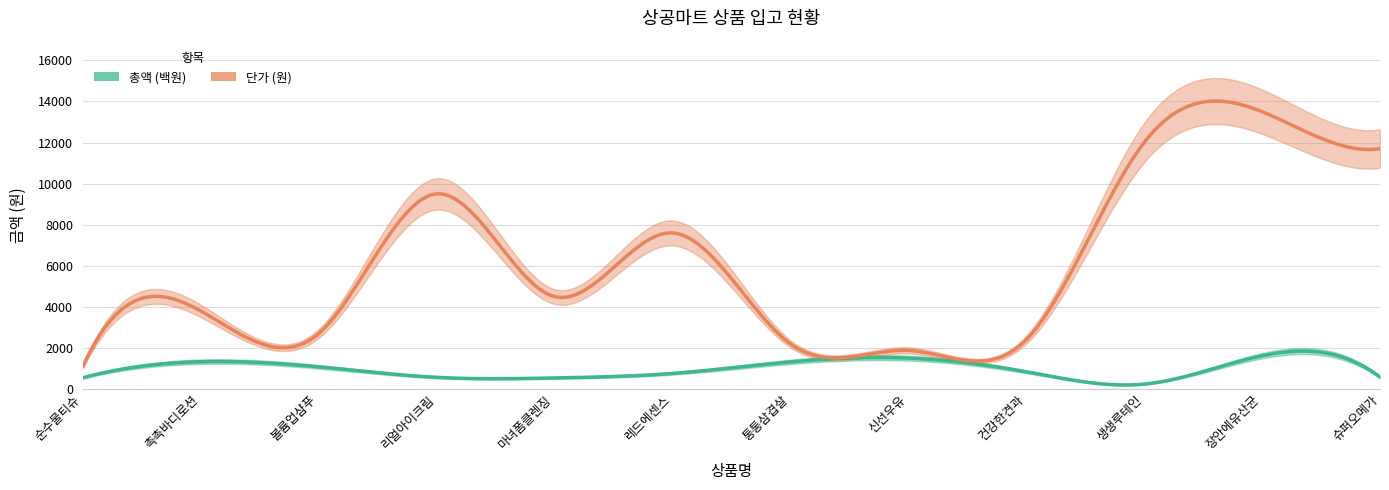

What is the spread (max minus min) of values at 슈퍼오메가?

11115